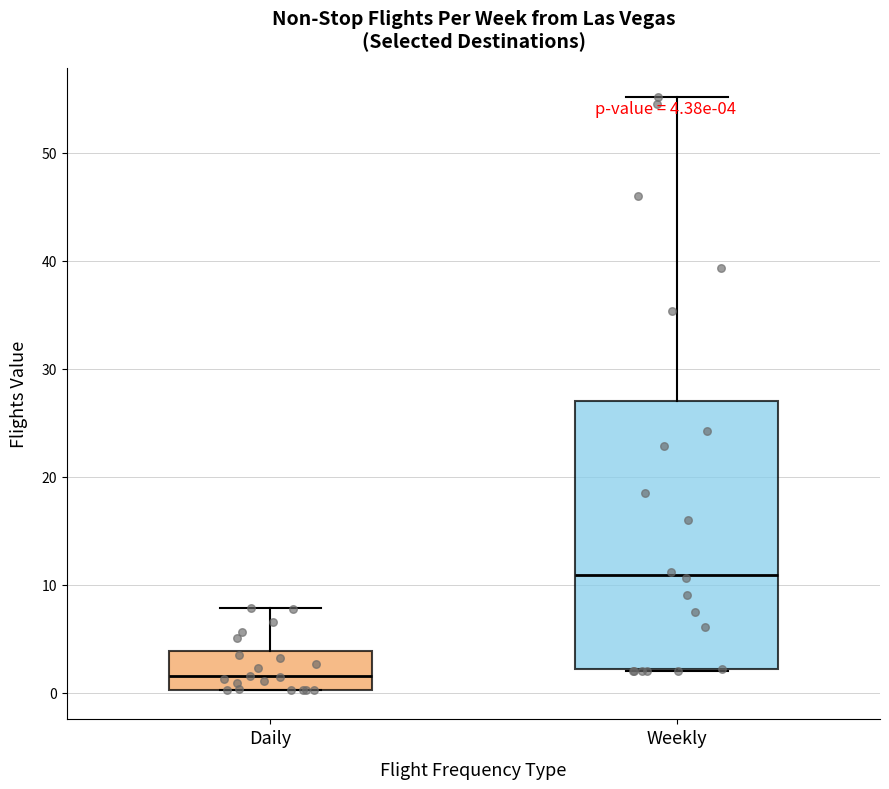

Which box is the tallest, from its lower edge to its upper edge?

Weekly